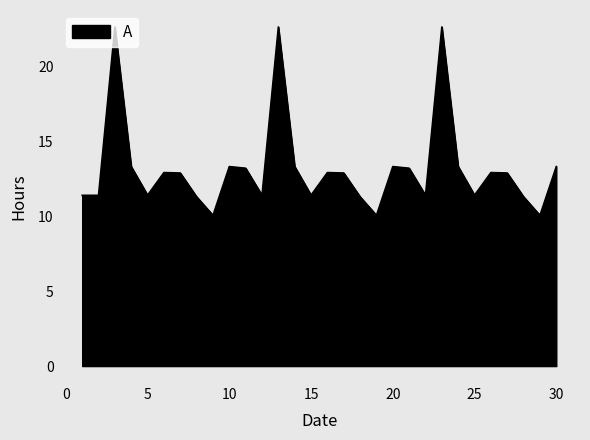

What is the minimum value shown in the chart?

10.1